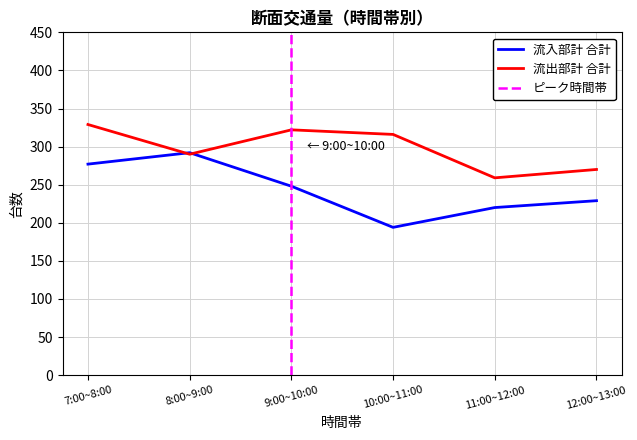

Does the chart display data point markers on the line(s)?

No